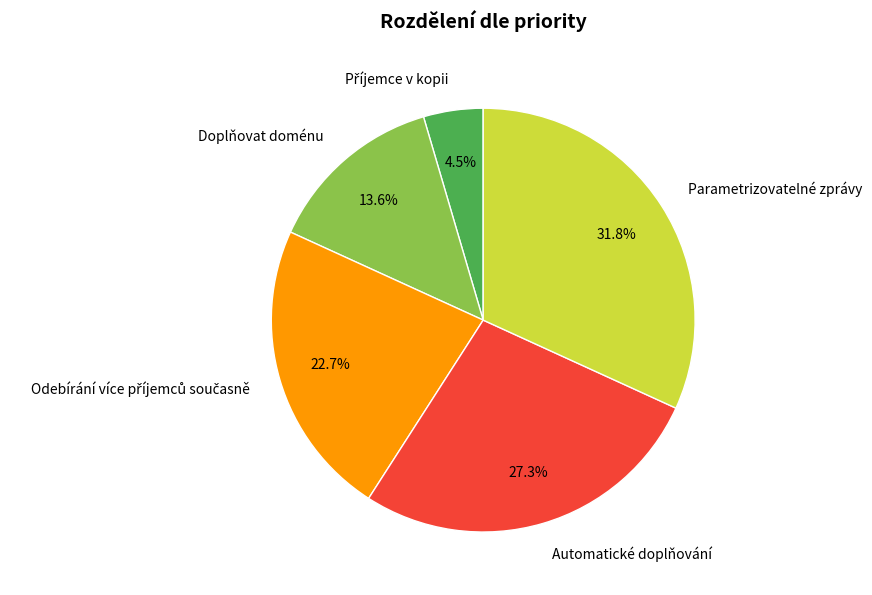

Which category has the biggest portion of the pie?

Parametrizovatelné zprávy